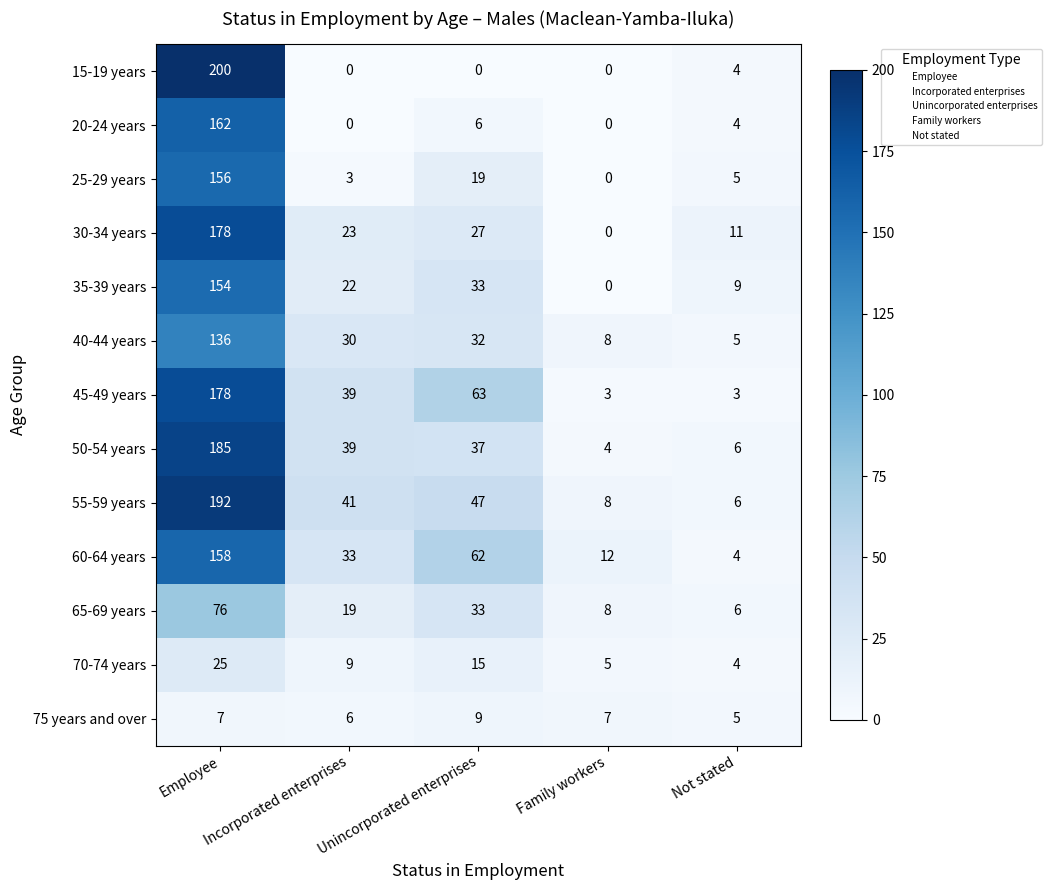

What is the difference between the maximum and minimum values in the 70-74 years series?

21